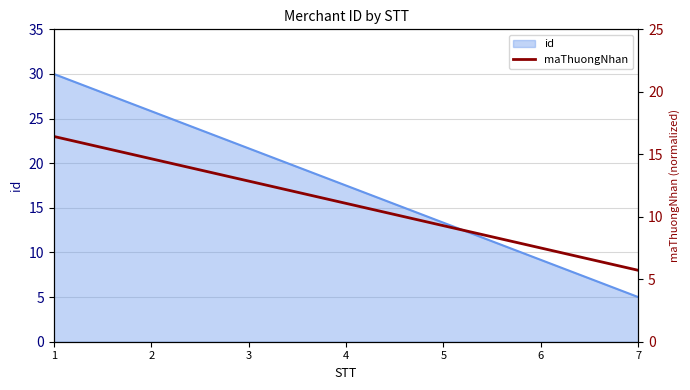

How many data points does each series have?

7